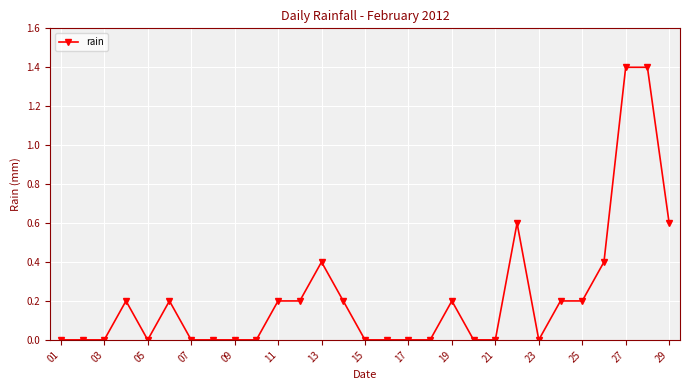

True or false: the data has more than 2 interior local peaks.

True